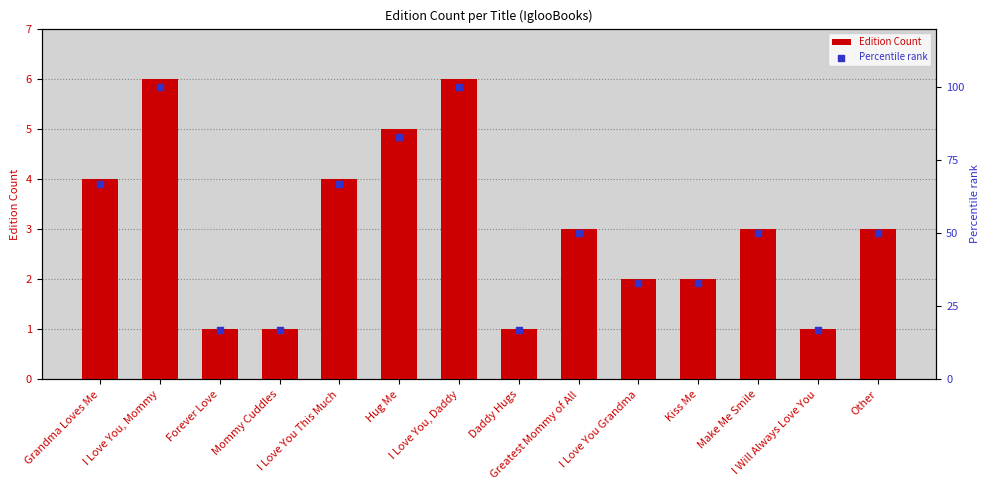

Which series reaches the minimum Y coordinate?

Edition Count